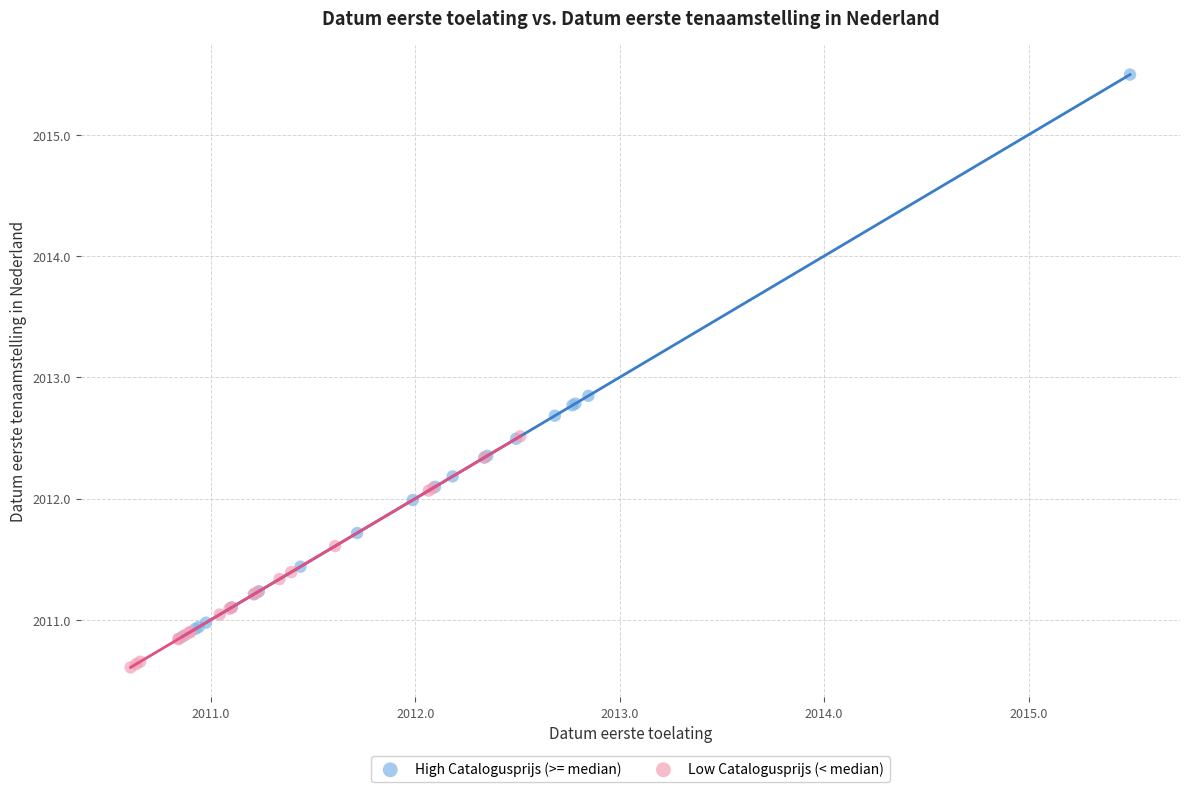

Which series contains the highest Y value?

High Catalogusprijs (>= median)